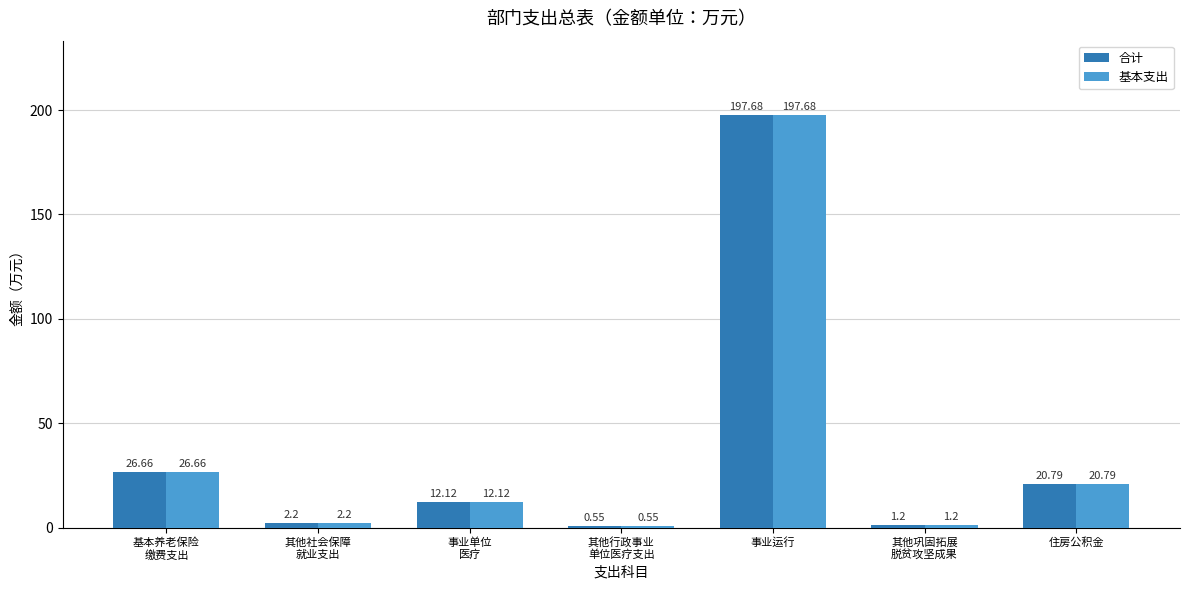

Does the chart contain stacked bars?

No